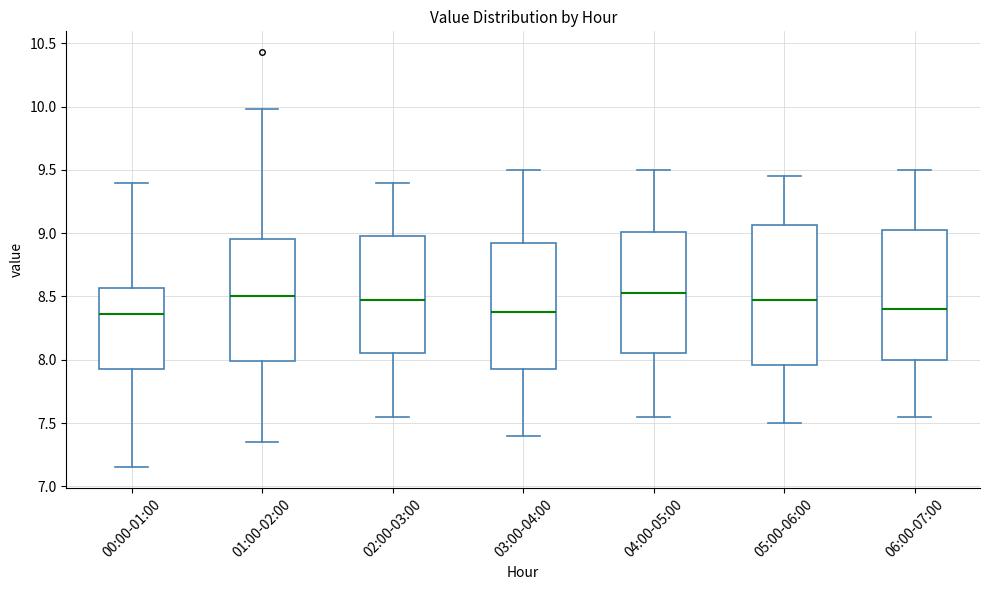

Which box is the tallest, from its lower edge to its upper edge?

05:00-06:00